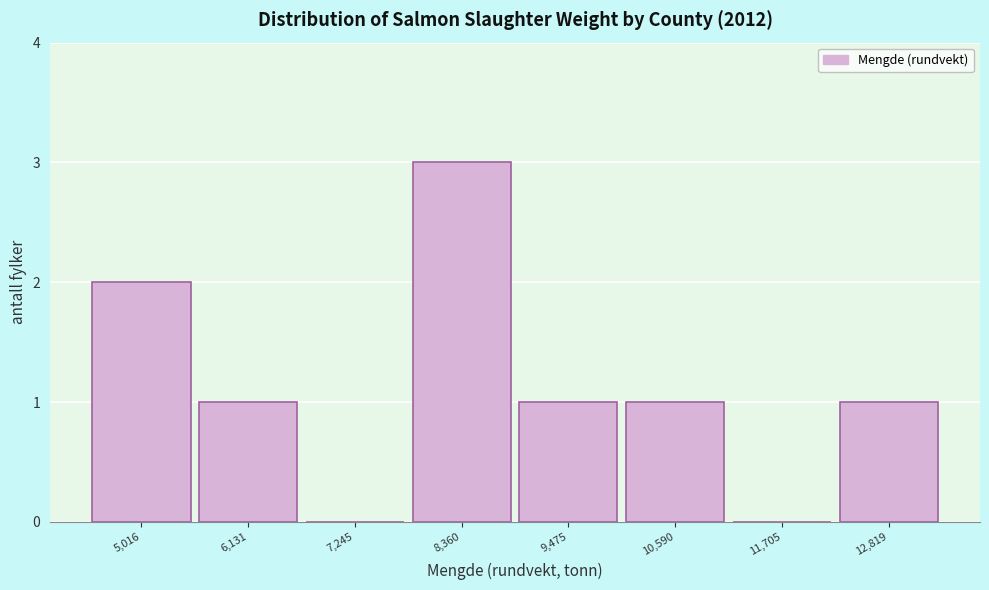

Reading left to right, what are all the values shown in this chart?

5,016=2	6,131=1	7,245=0	8,360=3	9,475=1	10,590=1	11,705=0	12,819=1